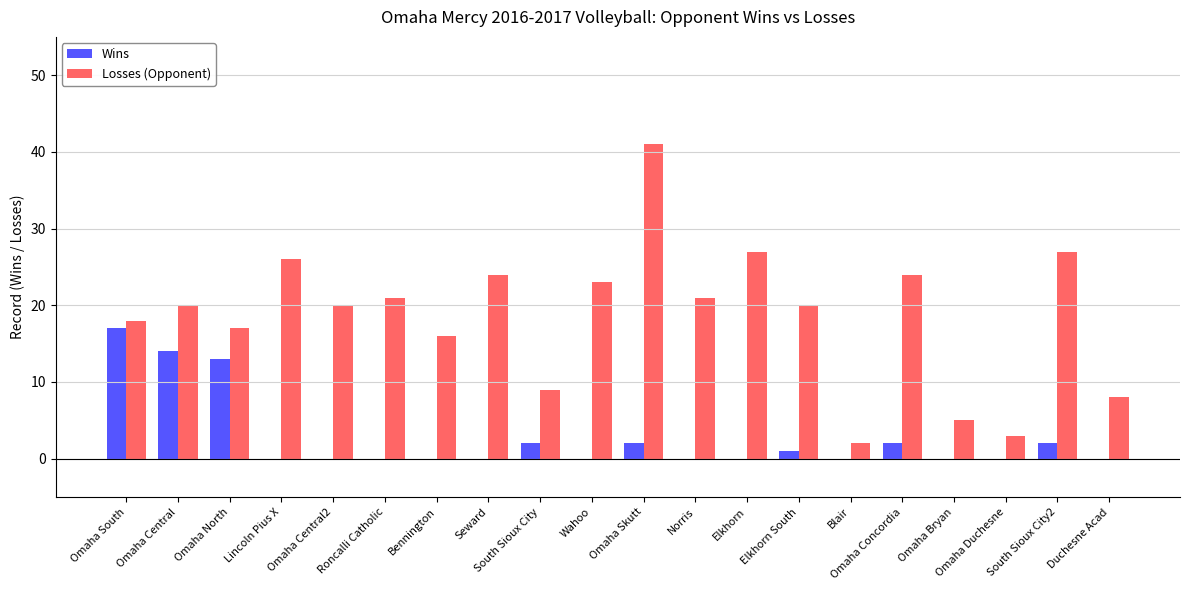

Is it true that Losses (Opponent) equals 21 at Norris?

True